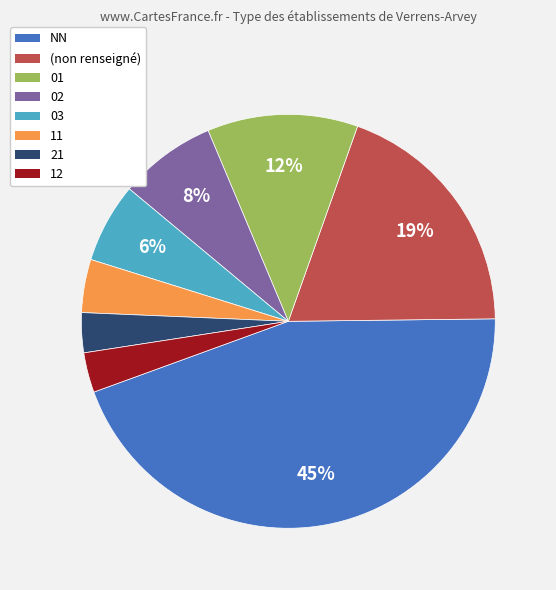

Does any single category account for the majority?

No